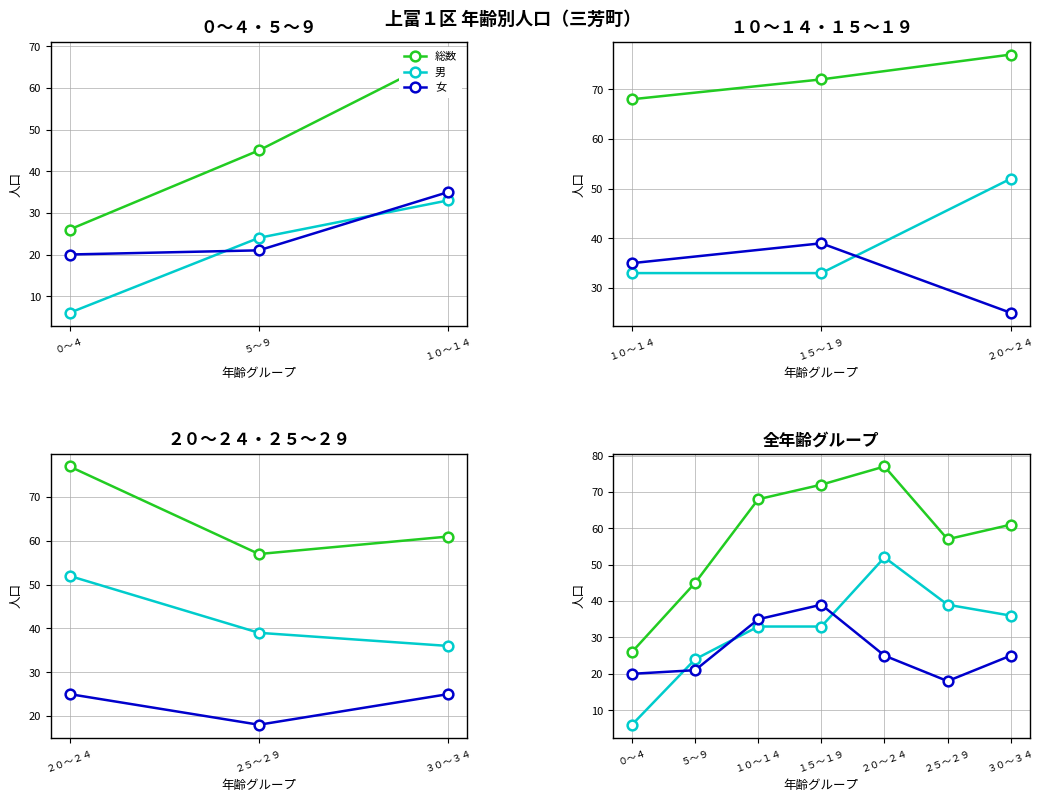

Where is 総数 nearest to the value 51?

５～９